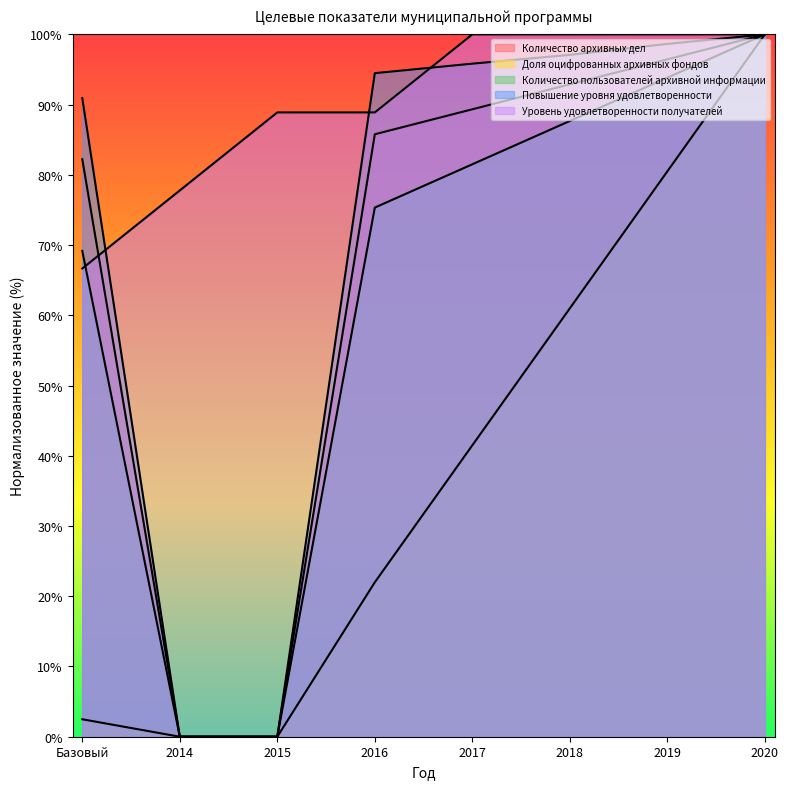

Which category has the highest value in the Повышение уровня удовлетворенности series?

2020